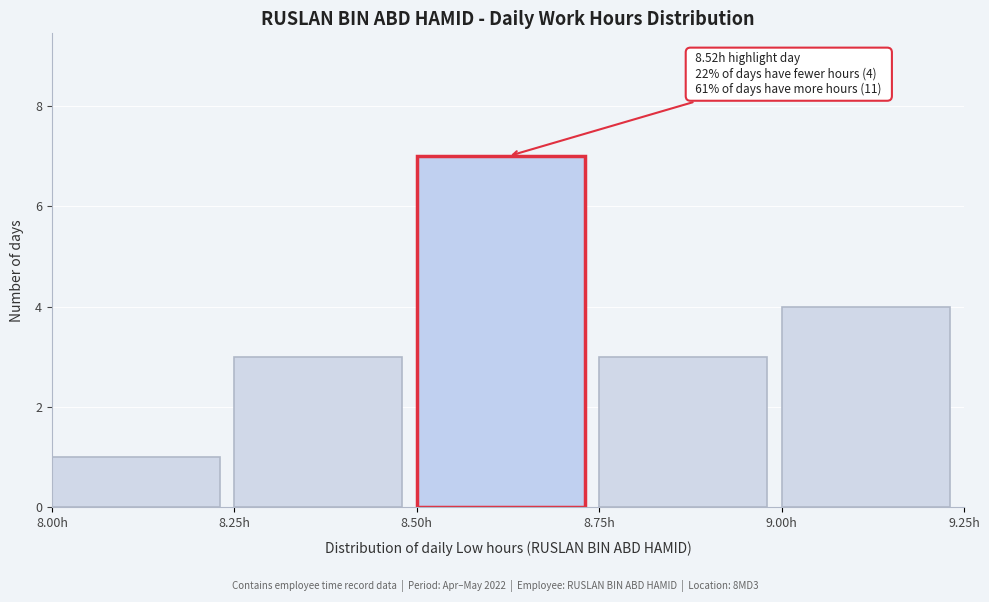

Which range on the x-axis has the tallest bar?

8.50 to 8.75